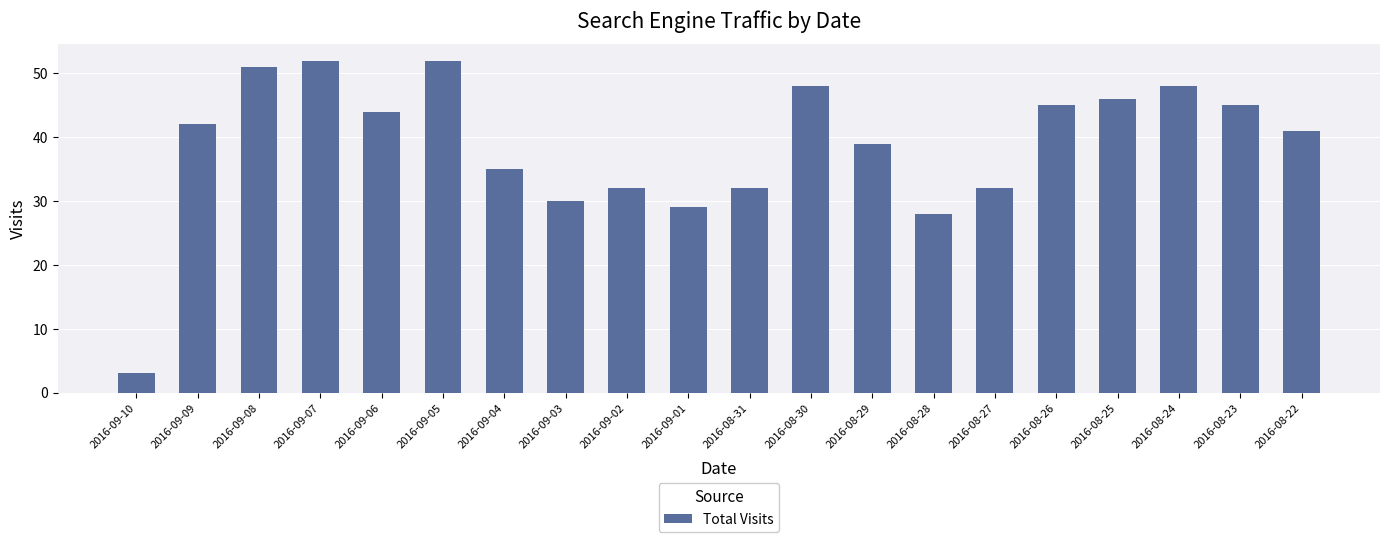

How many categories are shown in the chart?

20